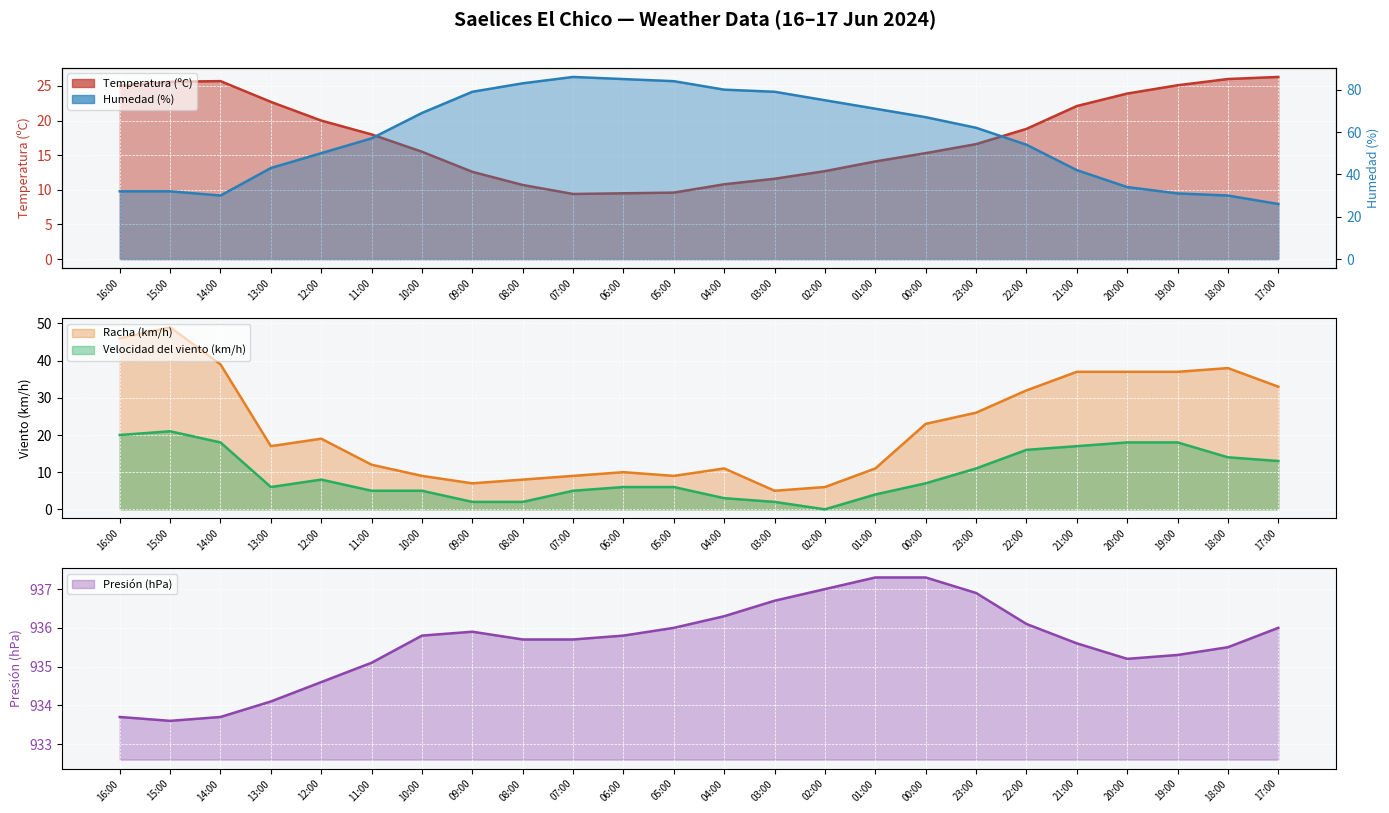

What is the sum of all Temperatura (ºC) values?

427.6